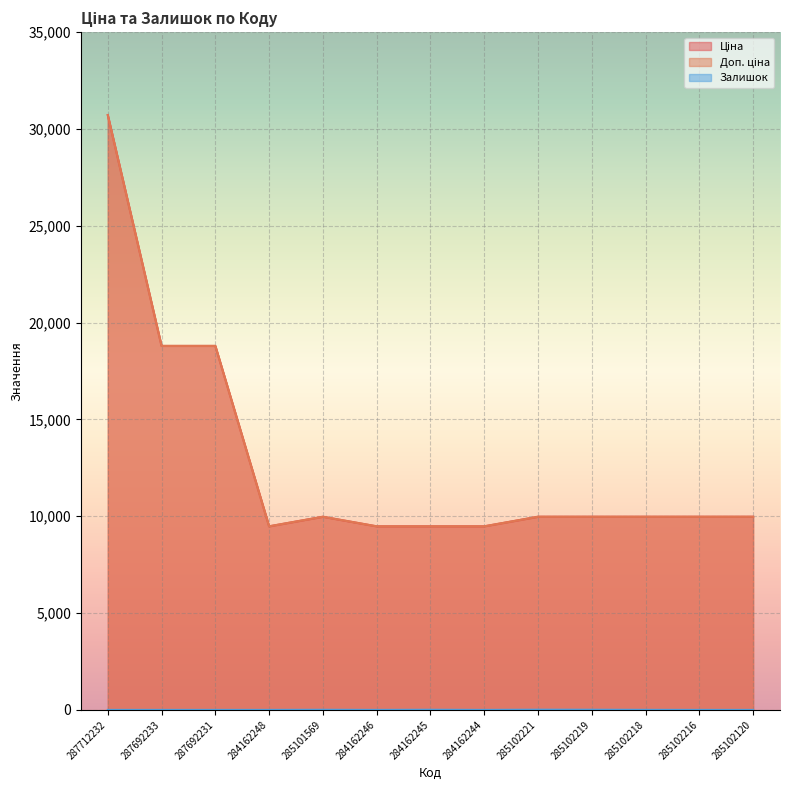

True or false: Залишок and Доп. ціна cross at least once.

False